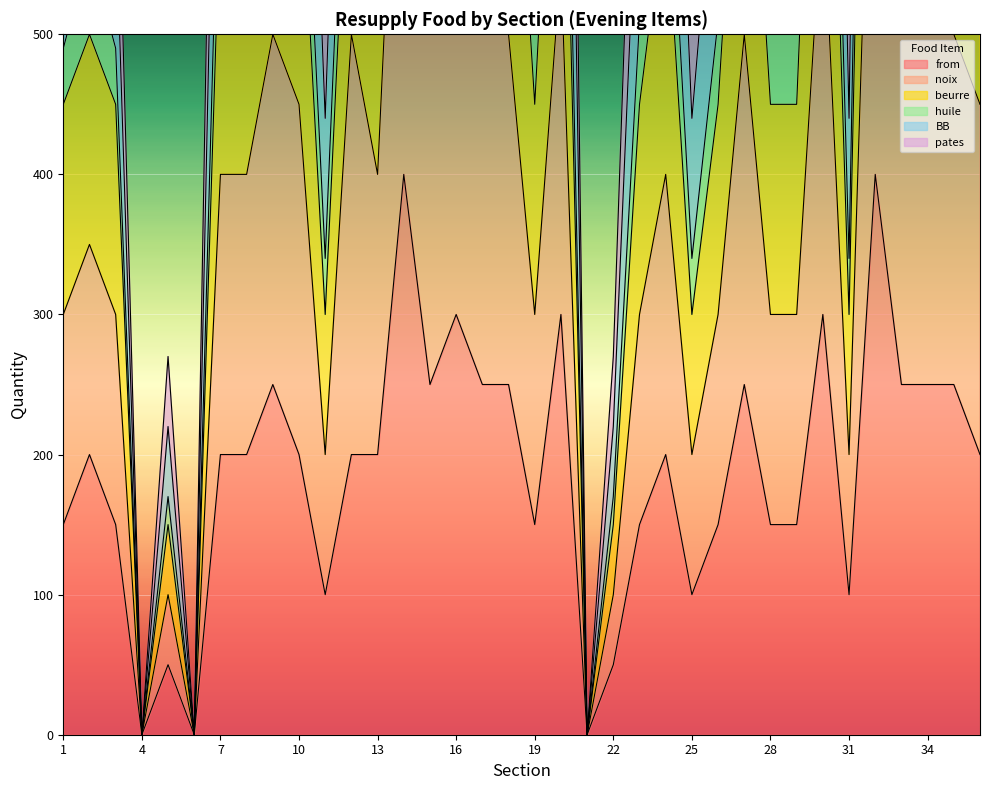

Which has a higher value, 28 or 26?

28